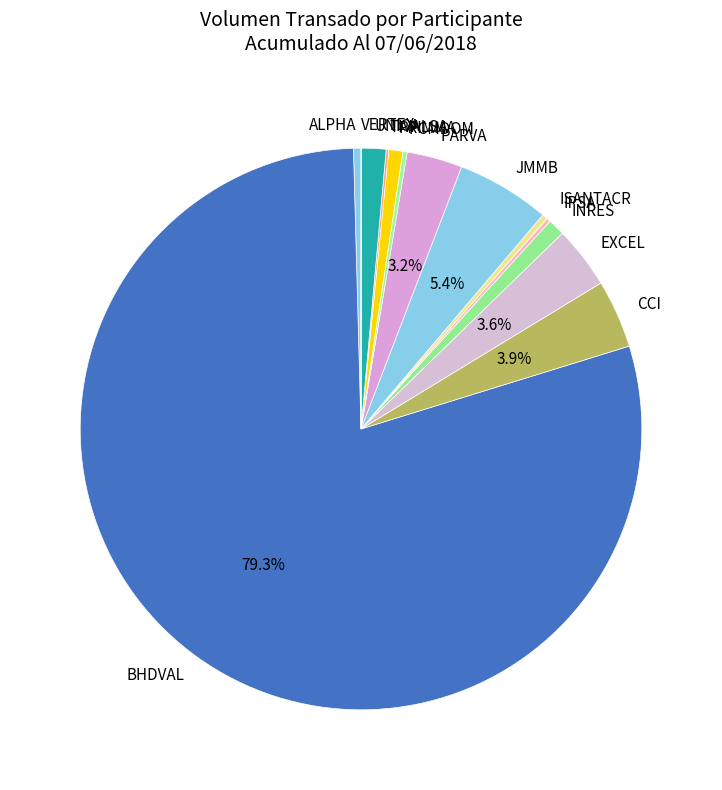

What is the largest slice in the pie chart?

BHDVAL